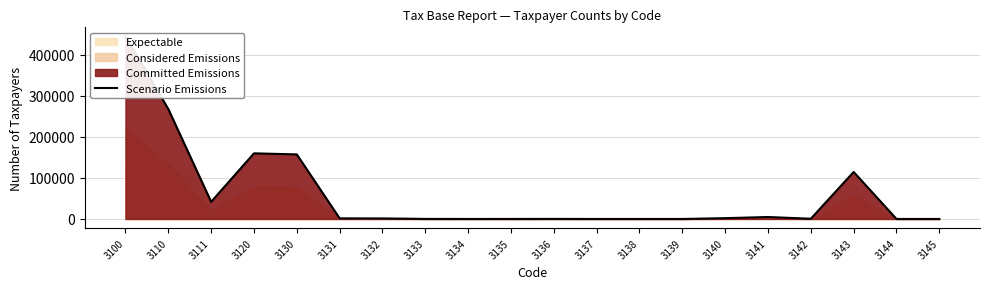

Reading left to right, extract all data points from this chart.

444344	267553	41721	159803	157178	1438	1344	146	47	61	192	14	7	3	1980	4782	536	114468	16	14